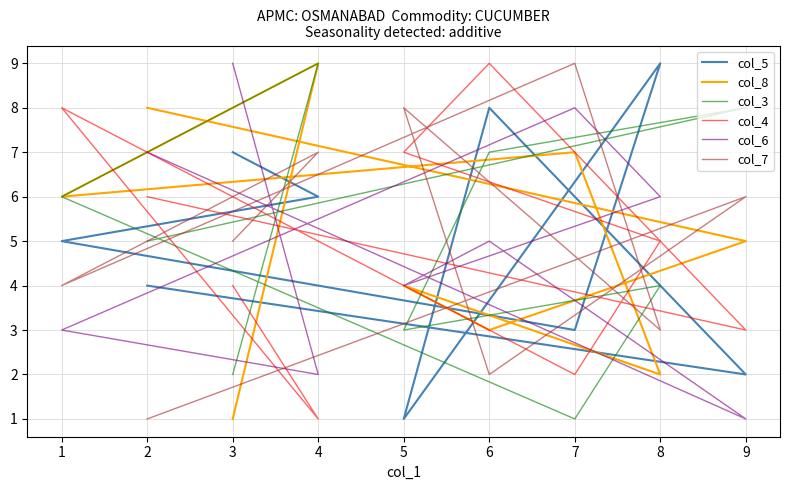

What is the total value across all series at 7?

30